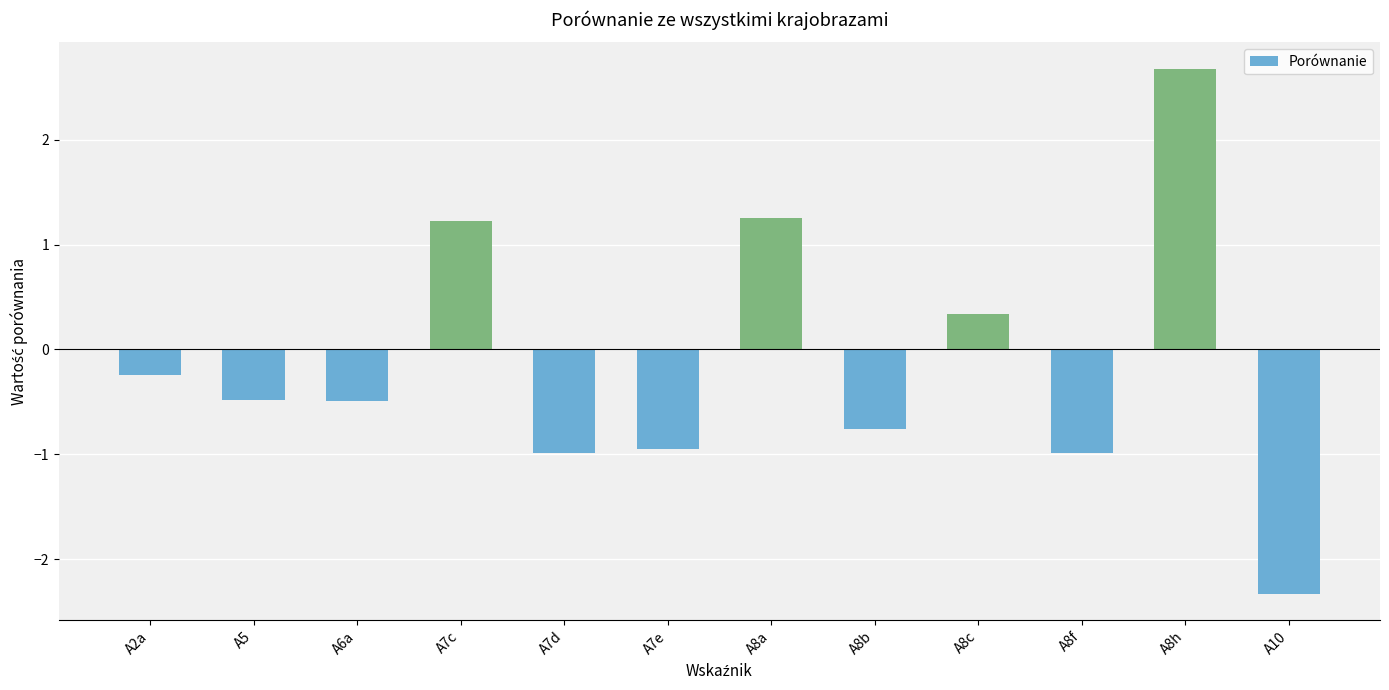

What is the value of the 1st bar from the left?

-0.2